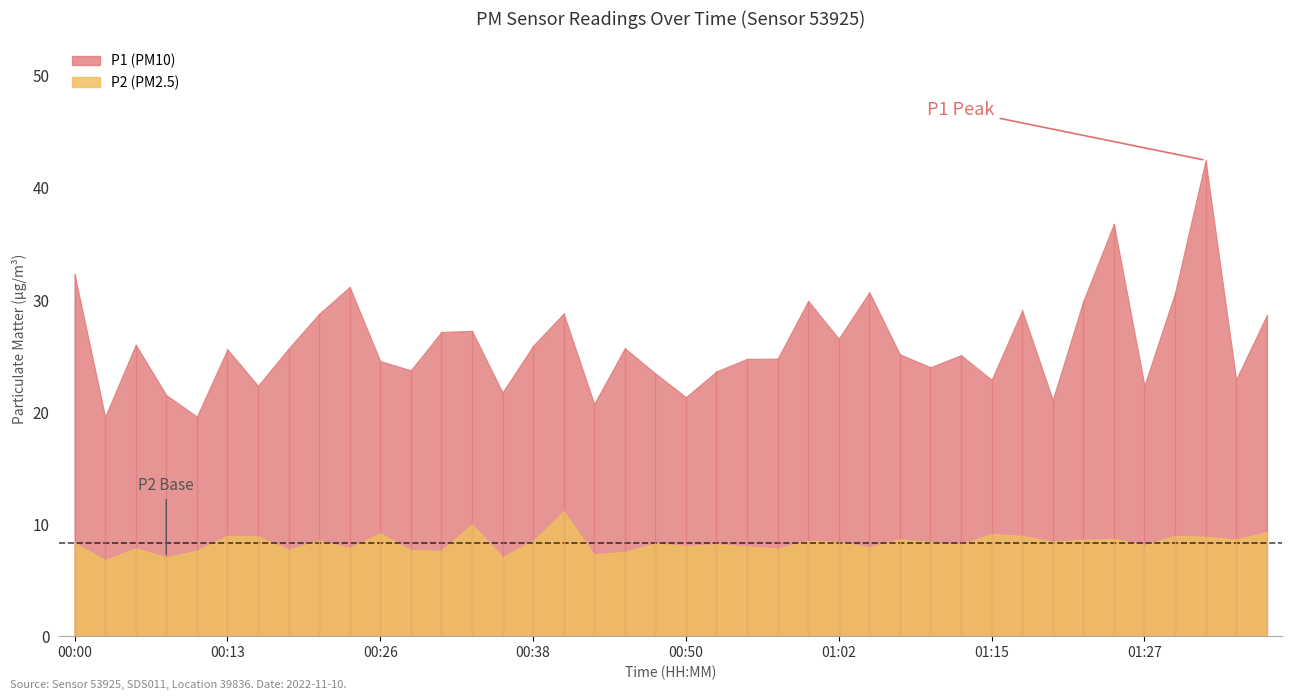

At how many categories does at least one series exceed 11?

40